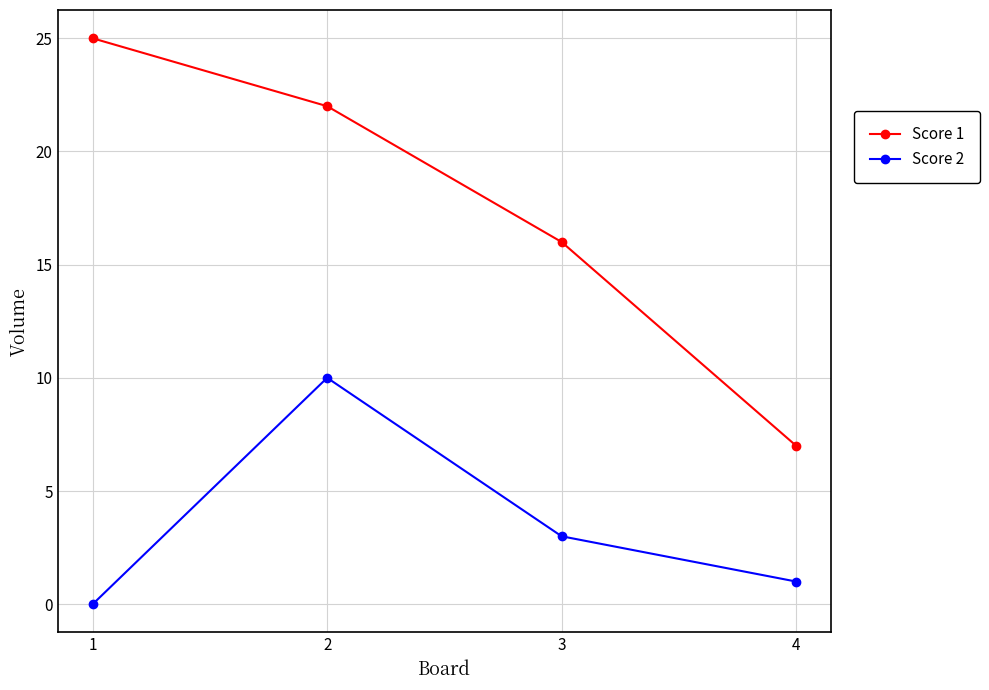

Rank the series at 4 from highest to lowest value.

Score 1, Score 2